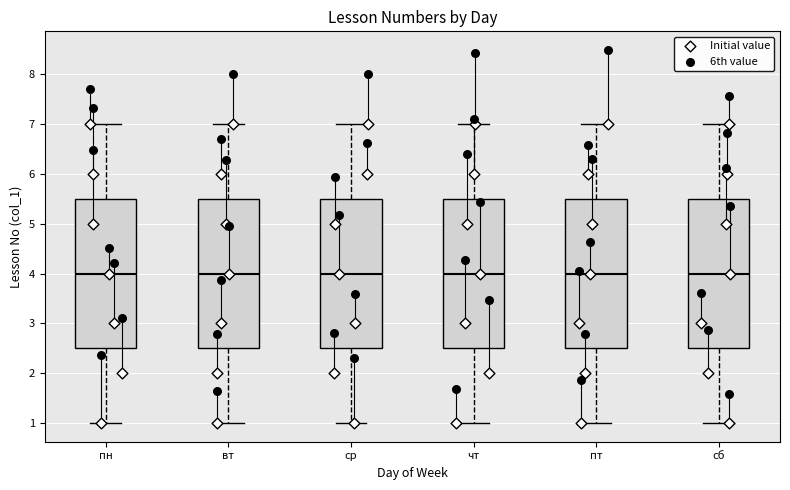

Reading left to right, read every box against the y-axis: the position of its median line, the range the box covers, and the ends of its whiskers. The values are not printed on the chart, so give them approximately, as read against the axis.

пн: median 4.0, box 2.5 to 5.5, whiskers 1.0 to 7.0
вт: median 4.0, box 2.5 to 5.5, whiskers 1.0 to 7.0
ср: median 4.0, box 2.5 to 5.5, whiskers 1.0 to 7.0
чт: median 4.0, box 2.5 to 5.5, whiskers 1.0 to 7.0
пт: median 4.0, box 2.5 to 5.5, whiskers 1.0 to 7.0
сб: median 4.0, box 2.5 to 5.5, whiskers 1.0 to 7.0